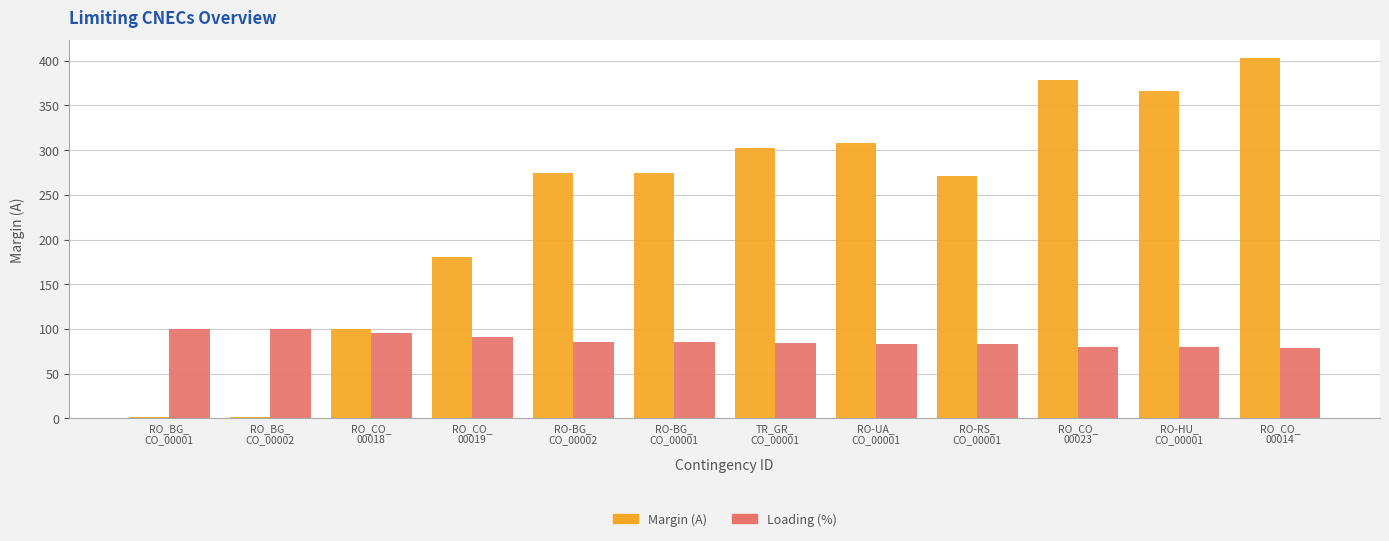

Which series has the largest total across all categories?

Margin (A)